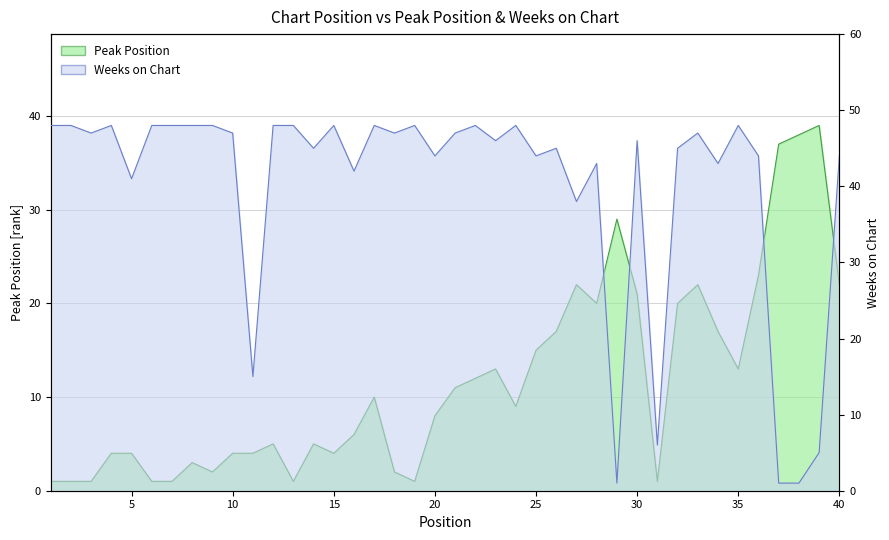

What is the spread (max minus min) of values at 32?

25